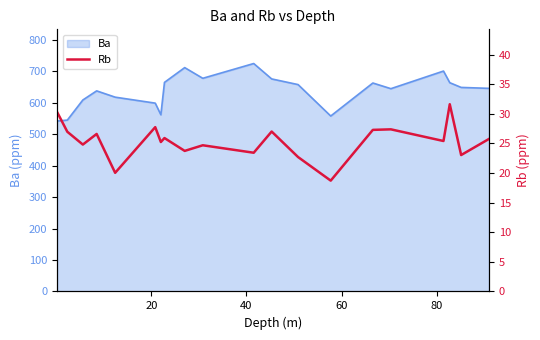

What is the highest value of the Ba series?

725